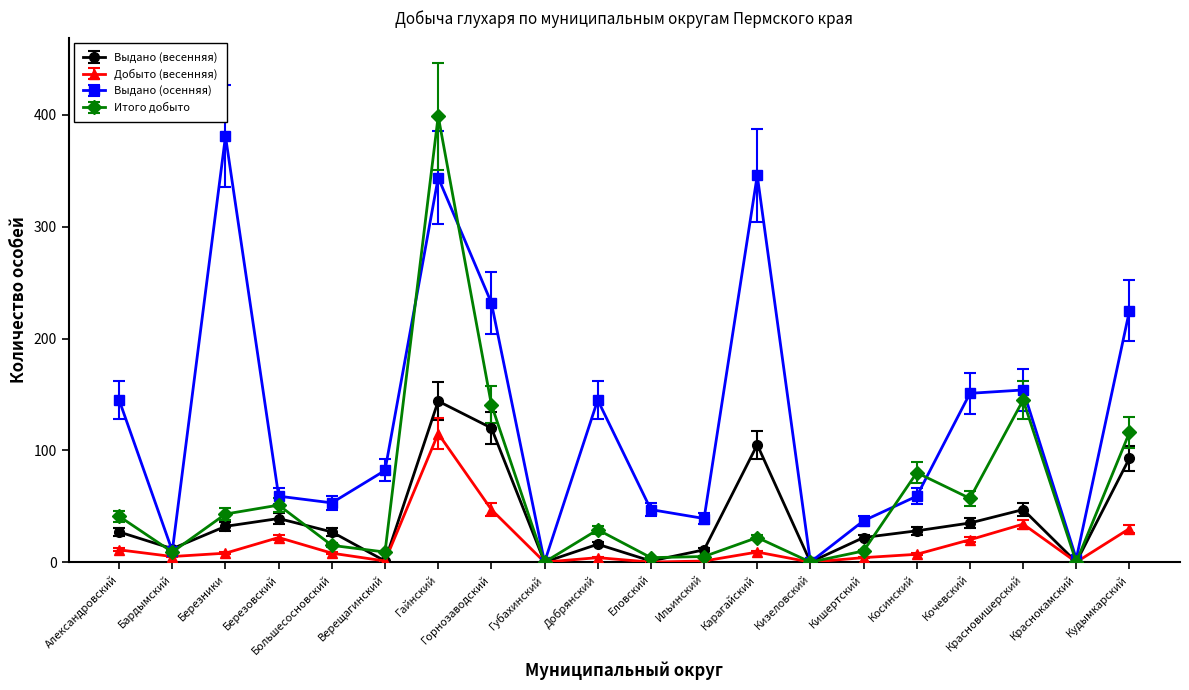

What is the value of the Выдано (весенняя) point at the 3rd from the left?

32